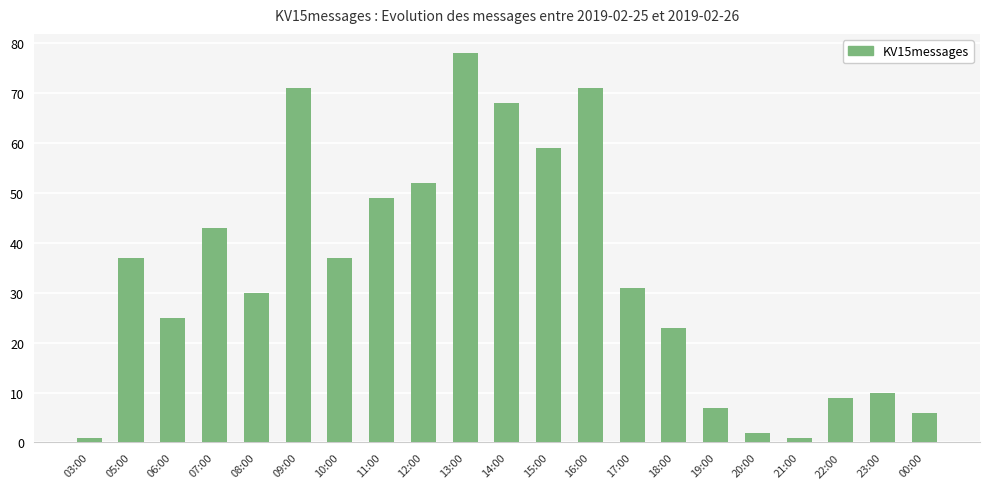

Reading right to left, list all the values displayed in this chart.

6	10	9	1	2	7	23	31	71	59	68	78	52	49	37	71	30	43	25	37	1